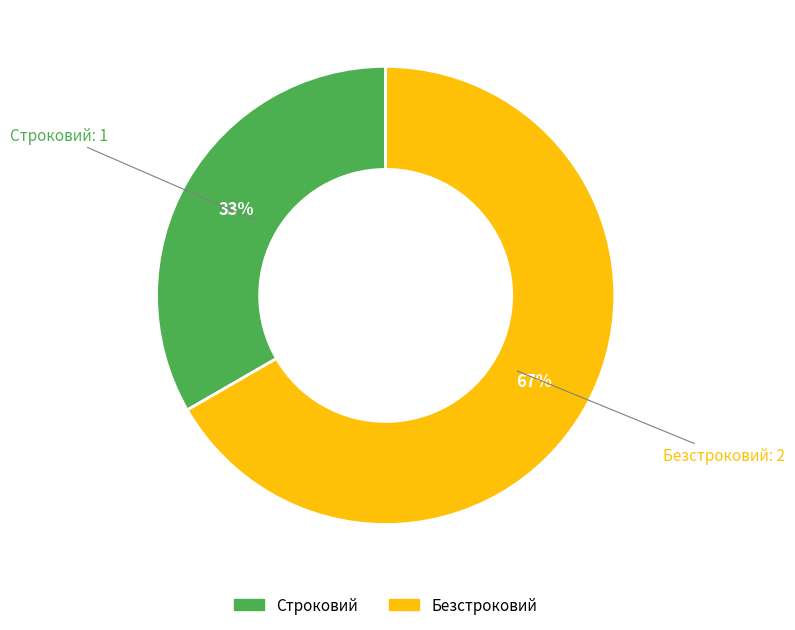

To the nearest percent, what percentage of the pie is Безстроковий?

67%